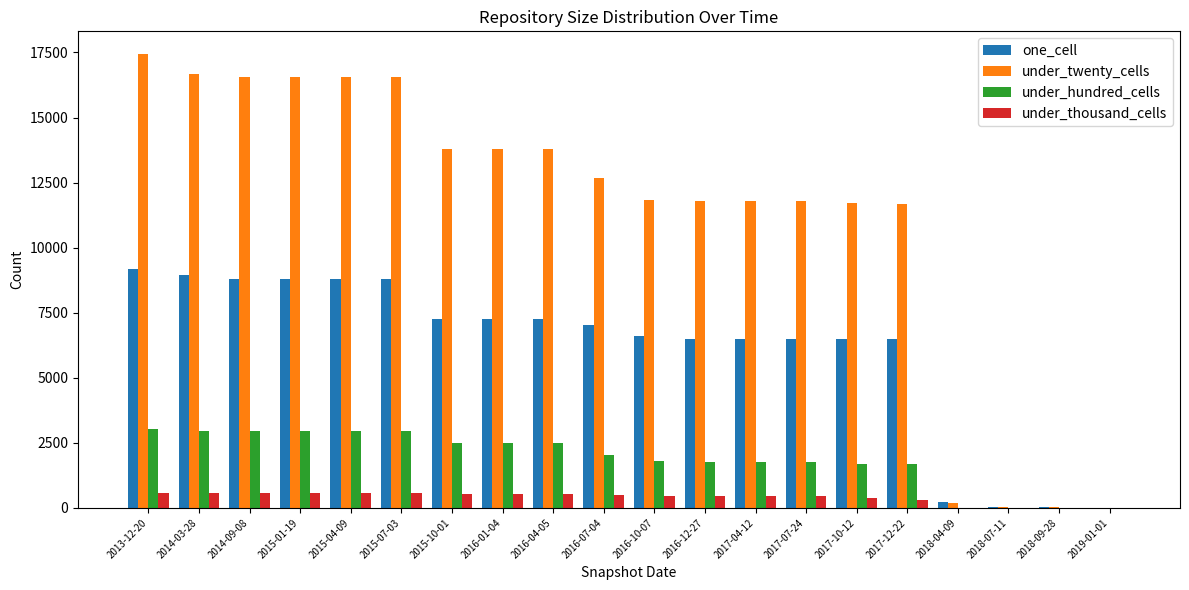

Which category has the highest value across all series?

2013-12-20